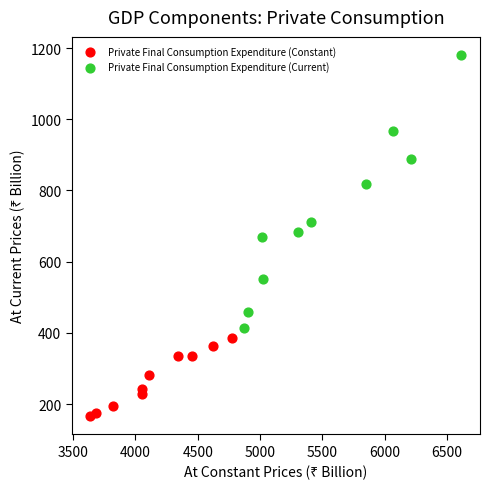

Which series reaches the minimum Y coordinate?

Private Final Consumption Expenditure (Constant)